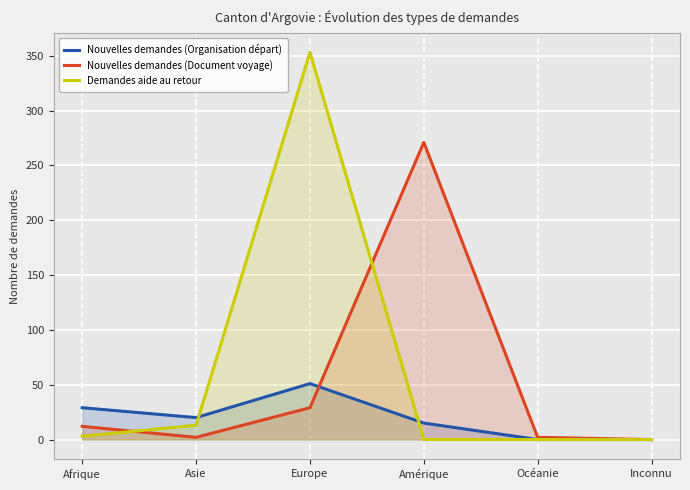

Is it true that Demandes aide au retour equals 148 at Océanie?

False